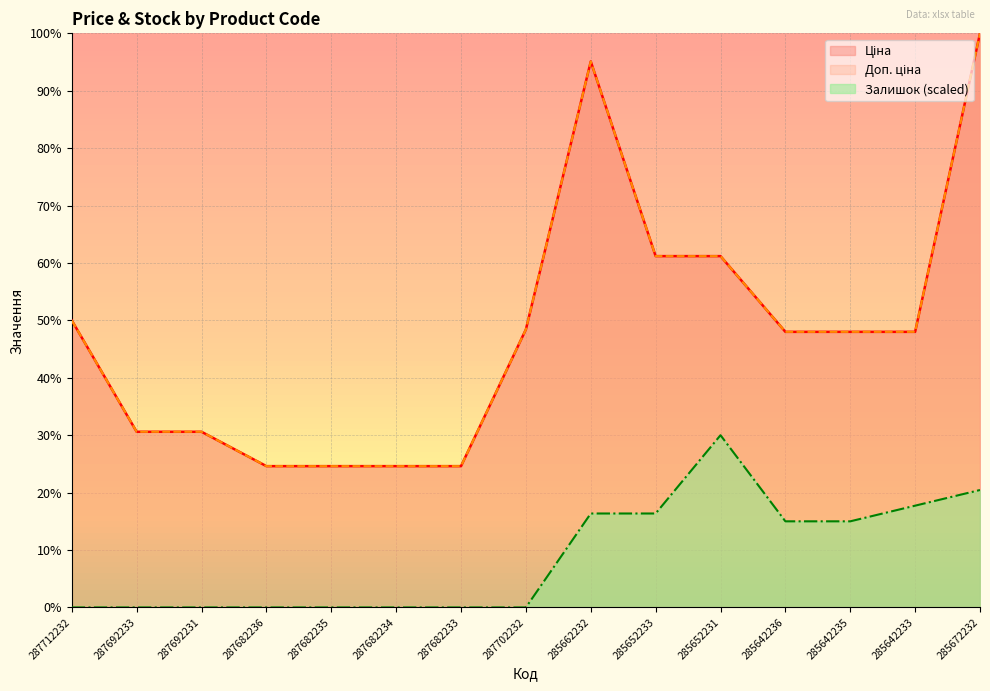

What is the difference between the maximum and minimum values in the Ціна series?

75.4